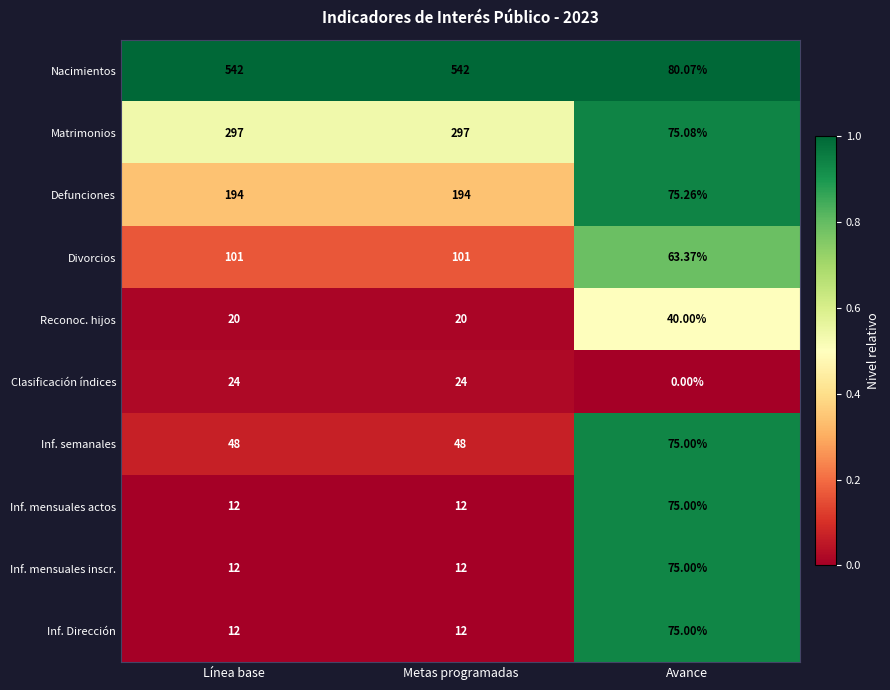

Which label corresponds to the smallest value in the chart?

Avance